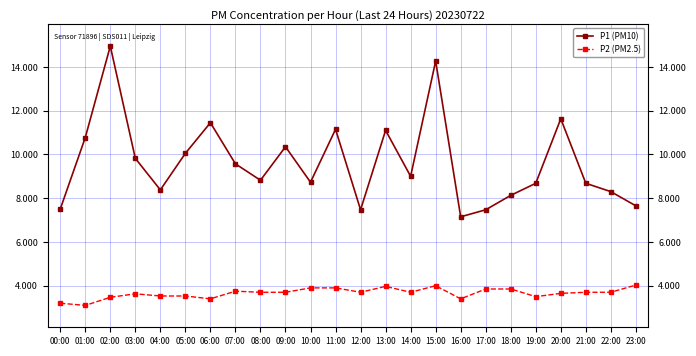

Rank the series at 13:00 from lowest to highest value.

P2 (PM2.5), P1 (PM10)